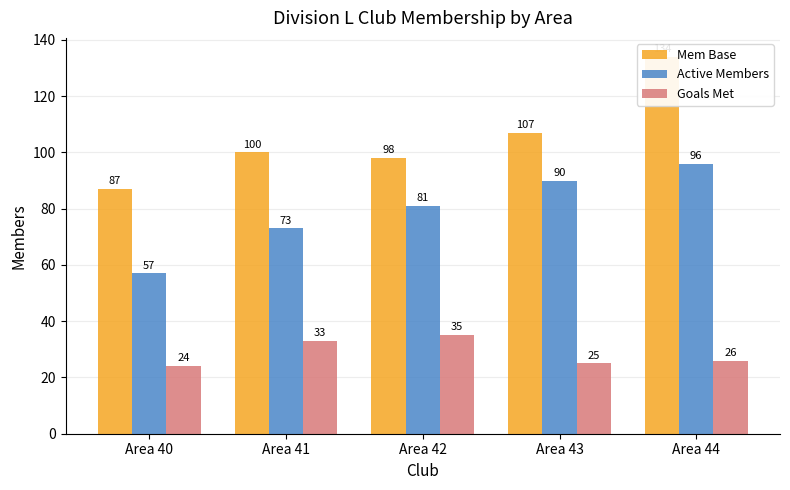

At which label does Goals Met reach its peak?

Area 42